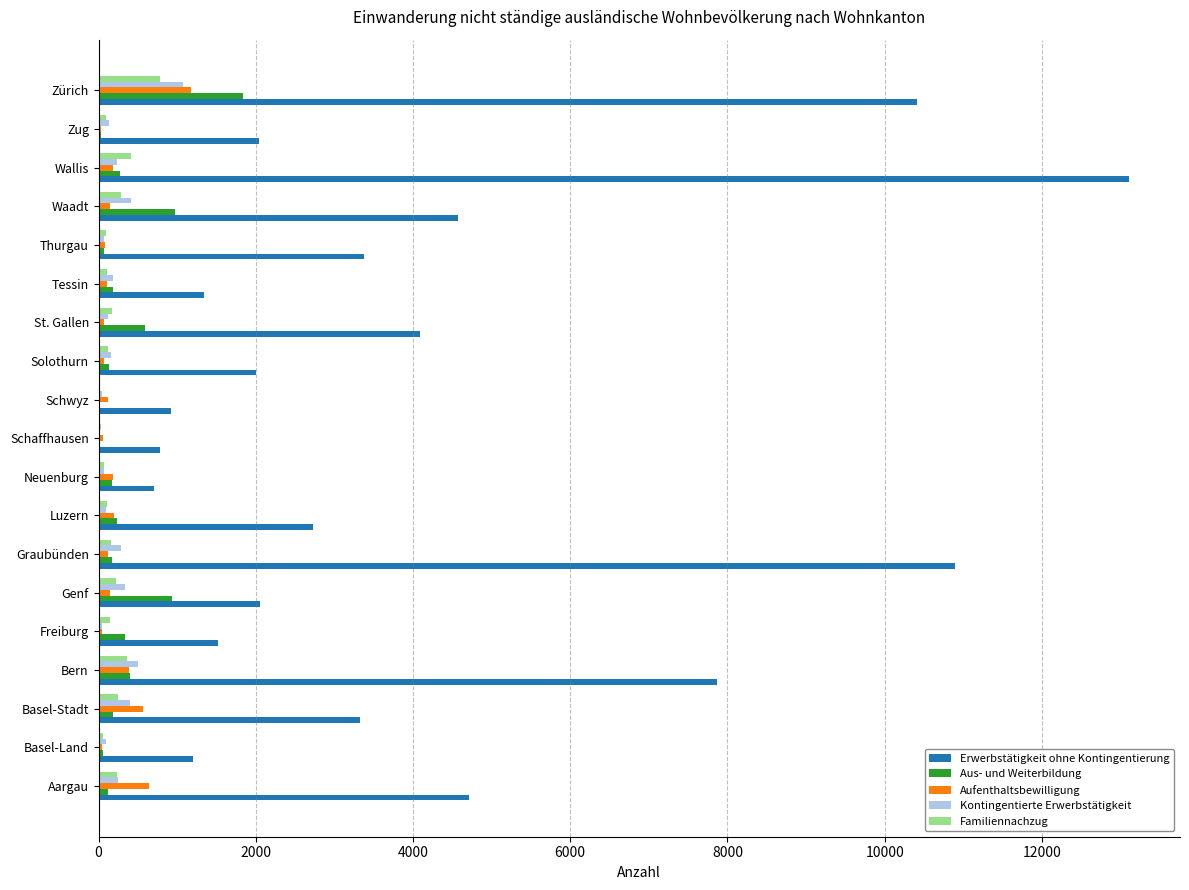

Is the value of Erwerbstätigkeit ohne Kontingentierung at Waadt greater than the value of Aus- und Weiterbildung at Basel-Stadt?

Yes